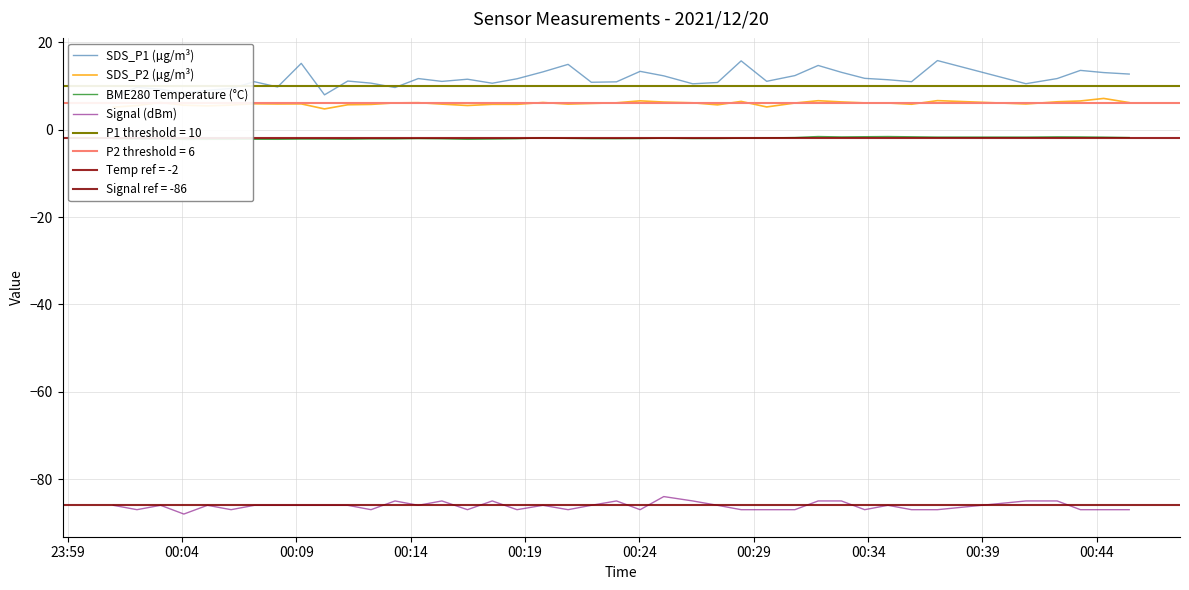

What is the minimum value for SDS_P2 (µg/m³)?

4.8